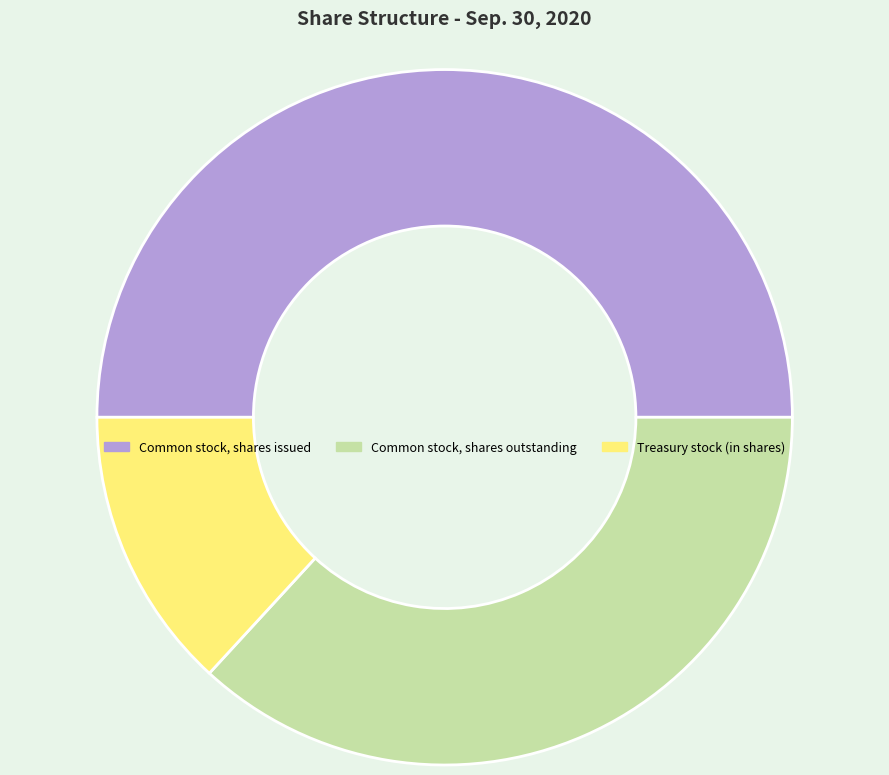

Rank the categories by value from lowest to highest.

Treasury stock (in shares), Common stock, shares outstanding, Common stock, shares issued